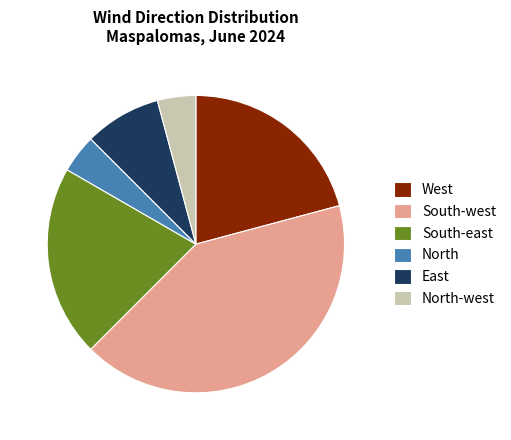

Is there any slice that represents more than half of the pie?

No